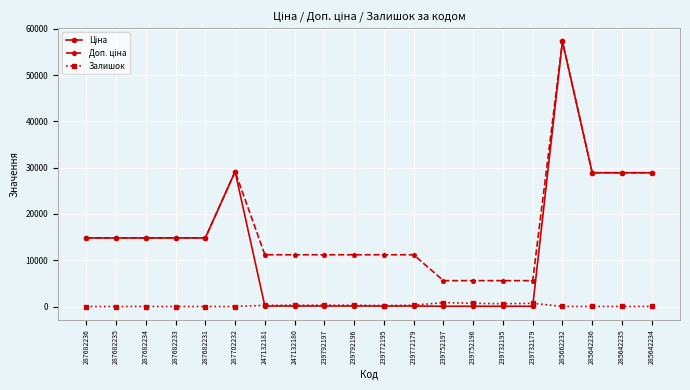

How many series are shown in this chart?

3